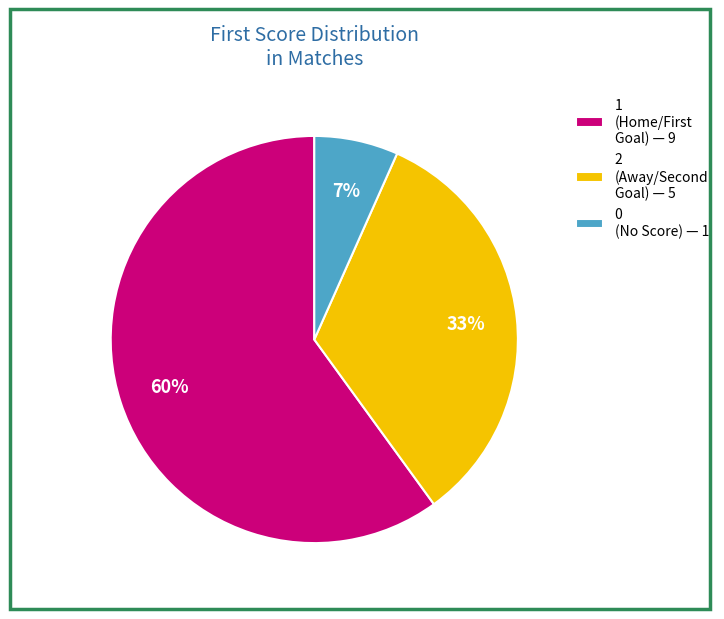

True or false: 0 (No Score) — 1 accounts for 7% of the total.

True